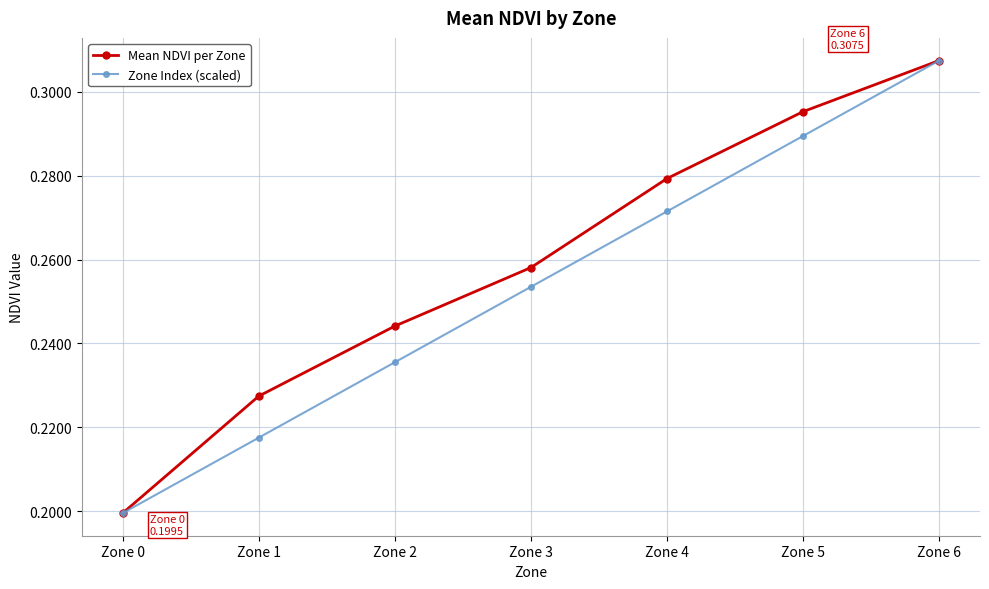

How many Zone Index (scaled) values are between 0 and 1?

7